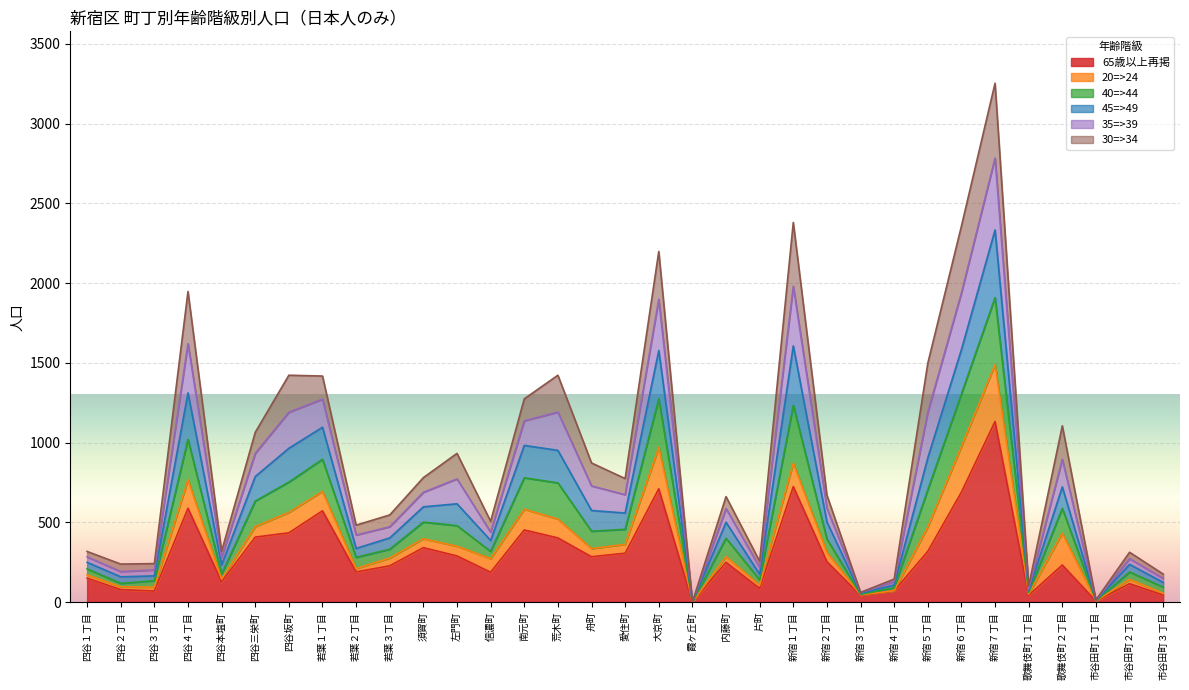

At which category is the sum across all series the highest?

新宿７丁目